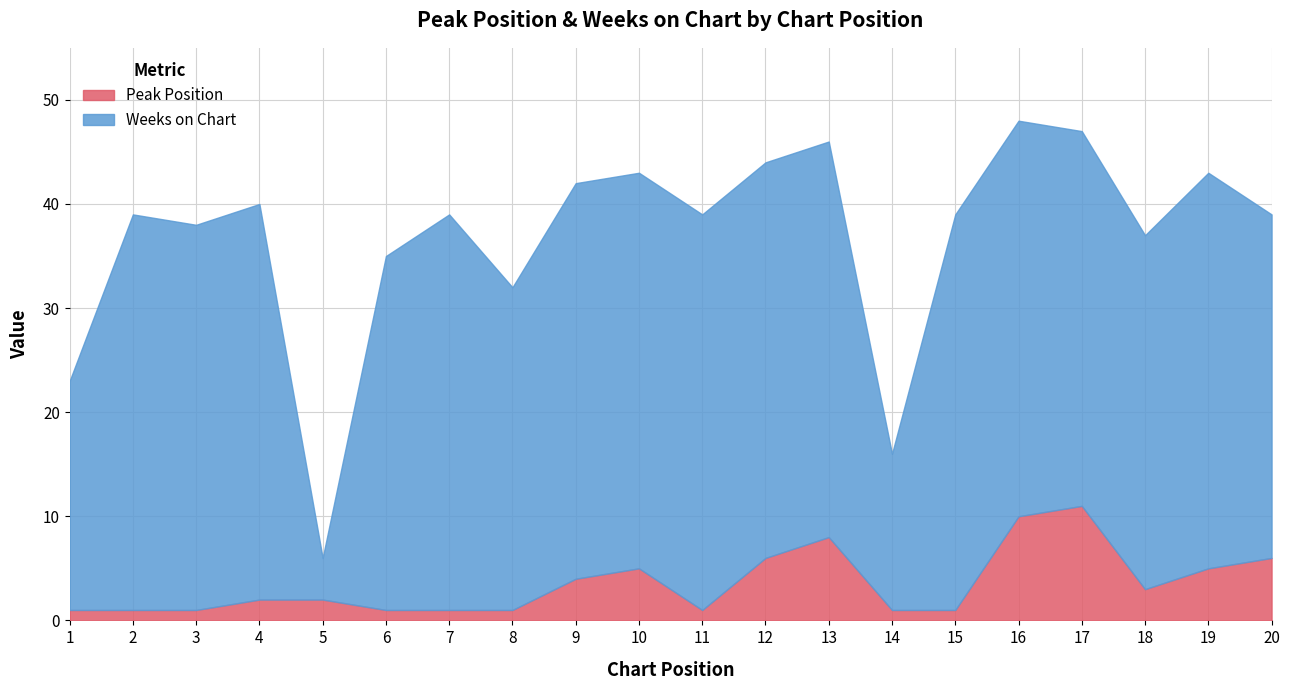

What is the difference between the highest and lowest values at 16?

28